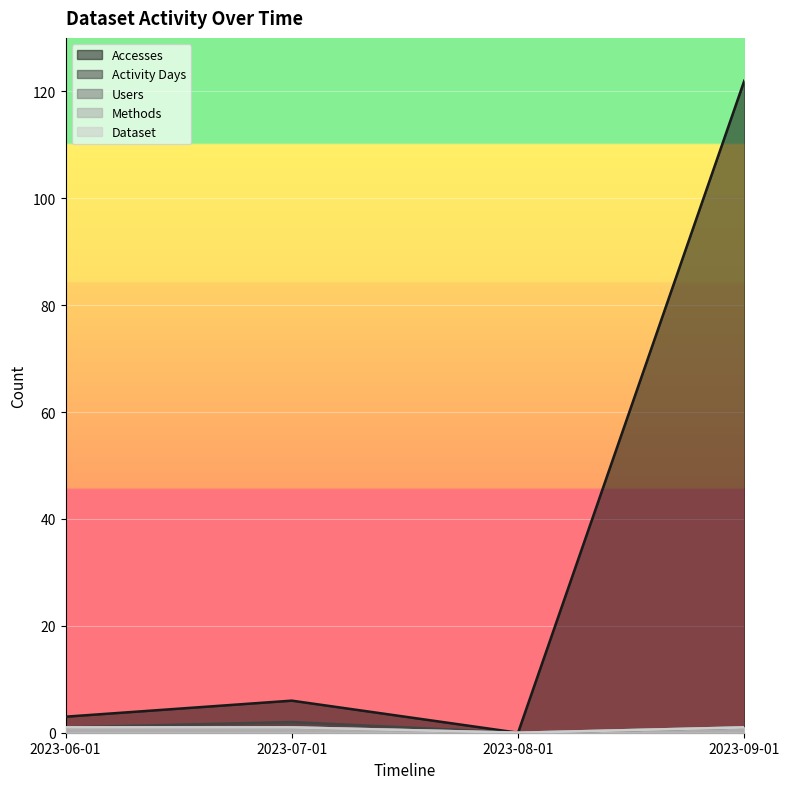

How many series are shown in this chart?

5